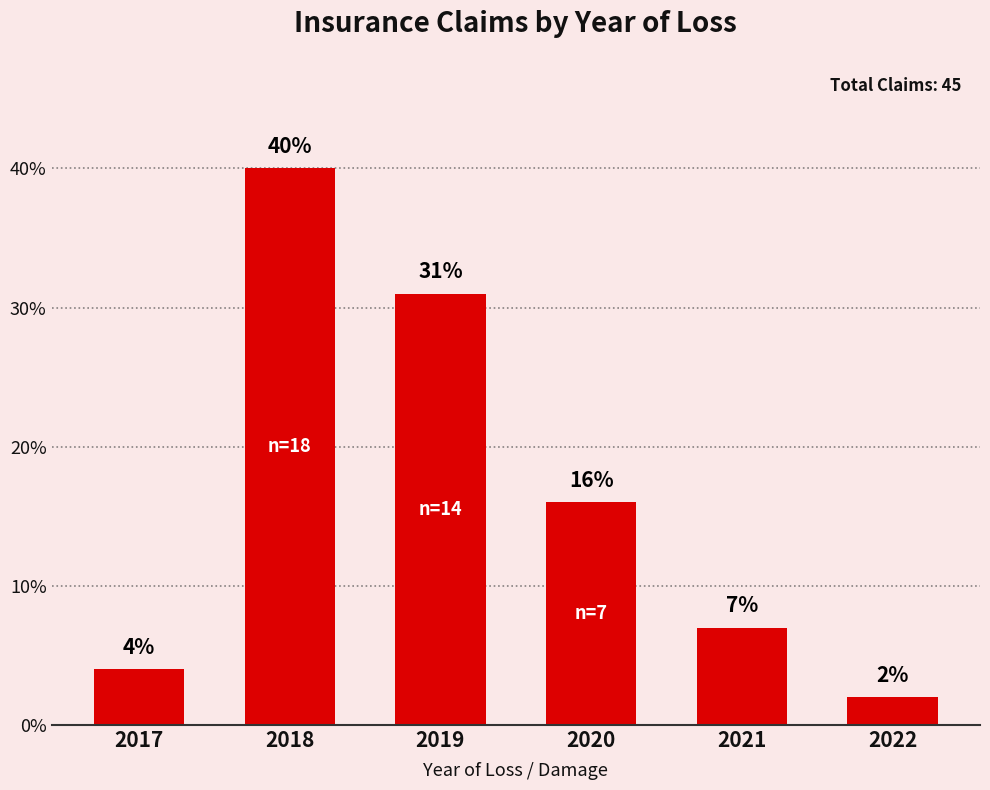

Between 2021 and 2017, which is larger?

2021